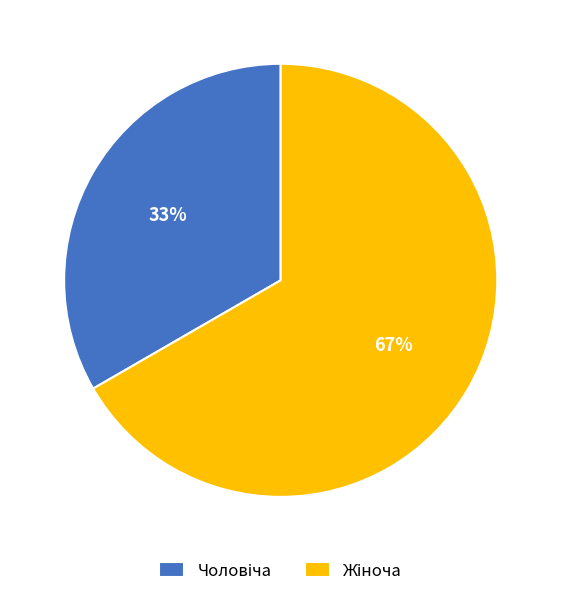

To the nearest percent, what is the average slice percentage?

50%